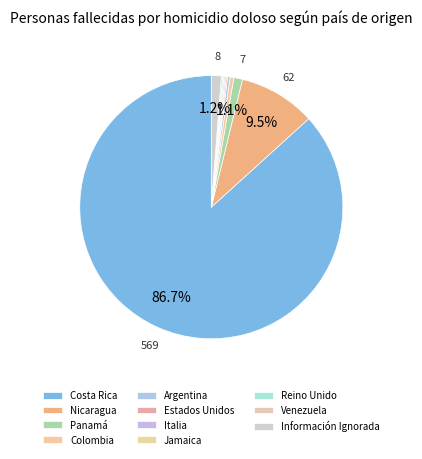

What is the change in value from Panamá to Colombia?

-4